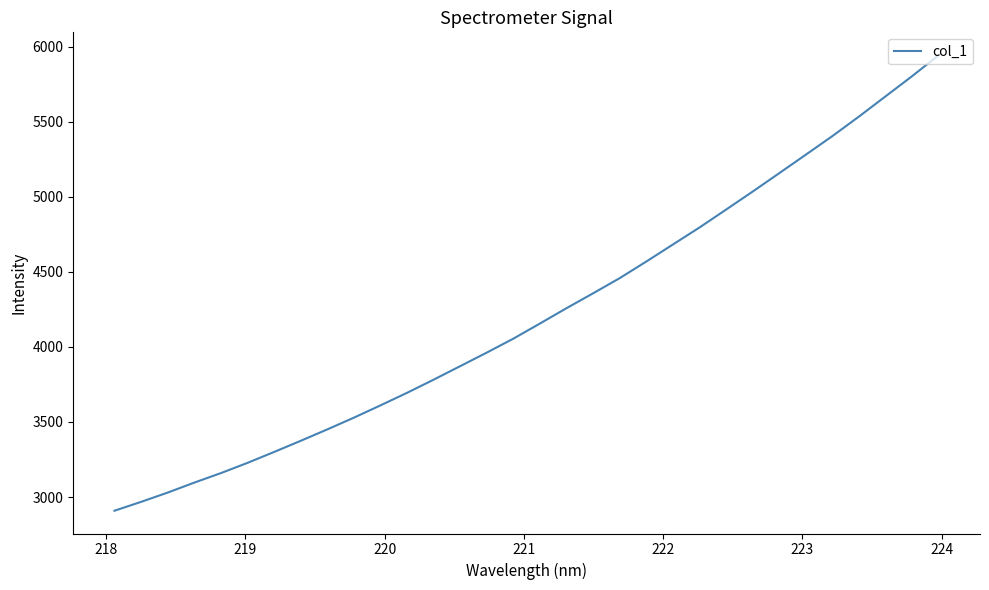

What is the minimum value shown in the chart?

2908.8